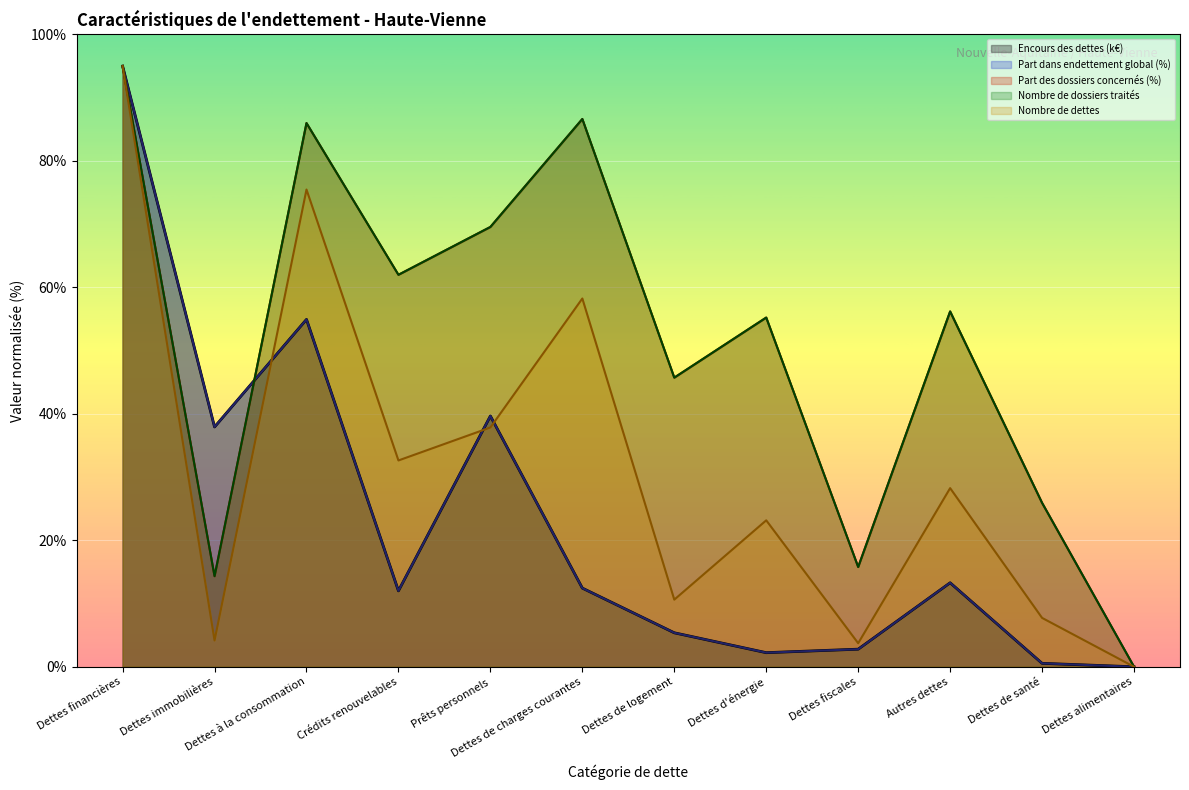

What is the label of the 4th point from the right?

Dettes fiscales